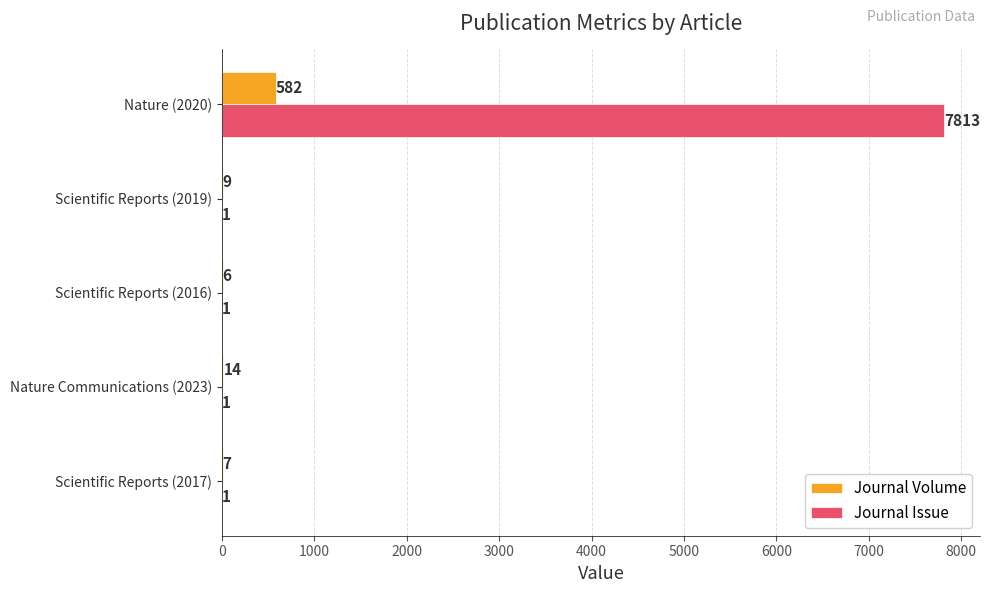

Which series changed the most between Scientific Reports (2017) and Scientific Reports (2016)?

Journal Volume